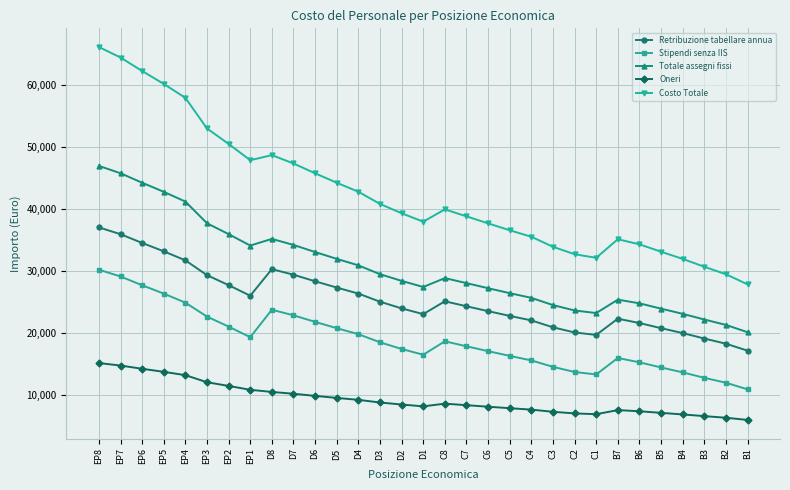

Which series has the largest total across all categories?

Costo Totale